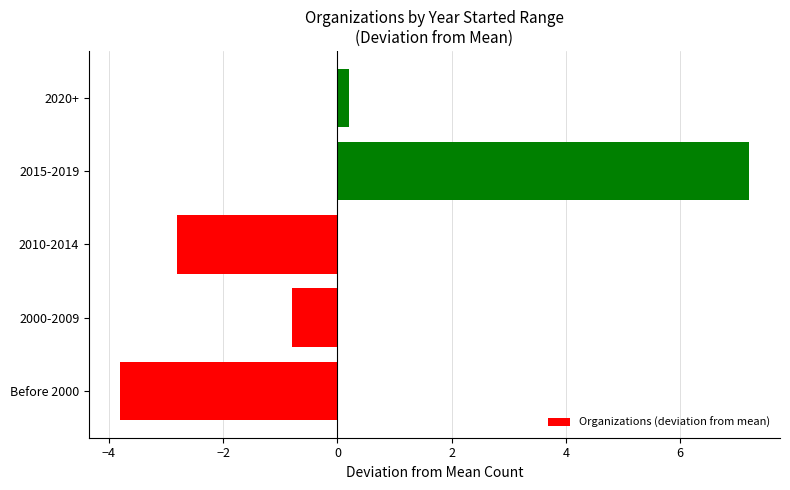

What is the greatest value displayed?

7.2